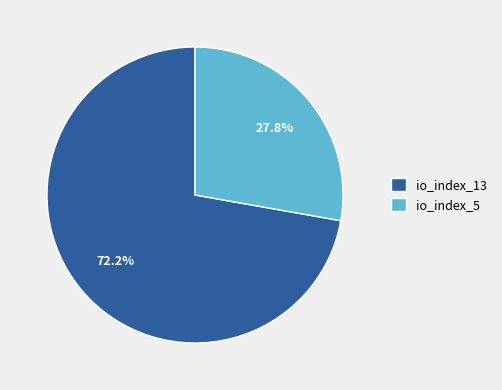

Which category has the biggest portion of the pie?

io_index_13